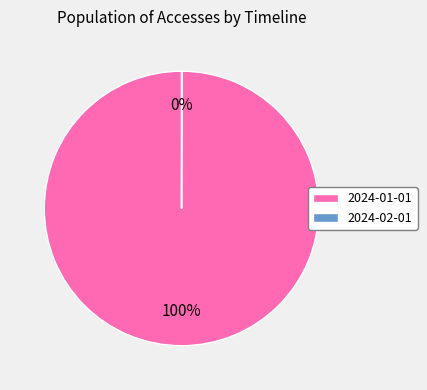

To the nearest percent, what is the difference between the largest and smallest slice percentages?

100%